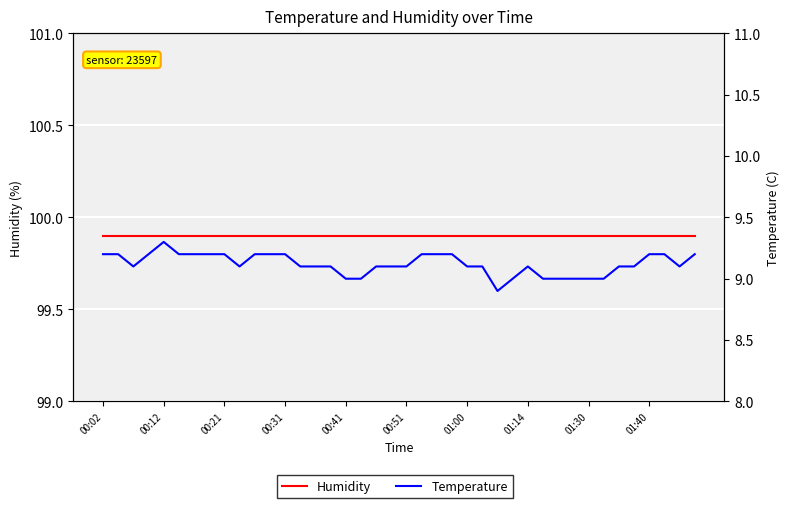

What position from the right is 34?

6